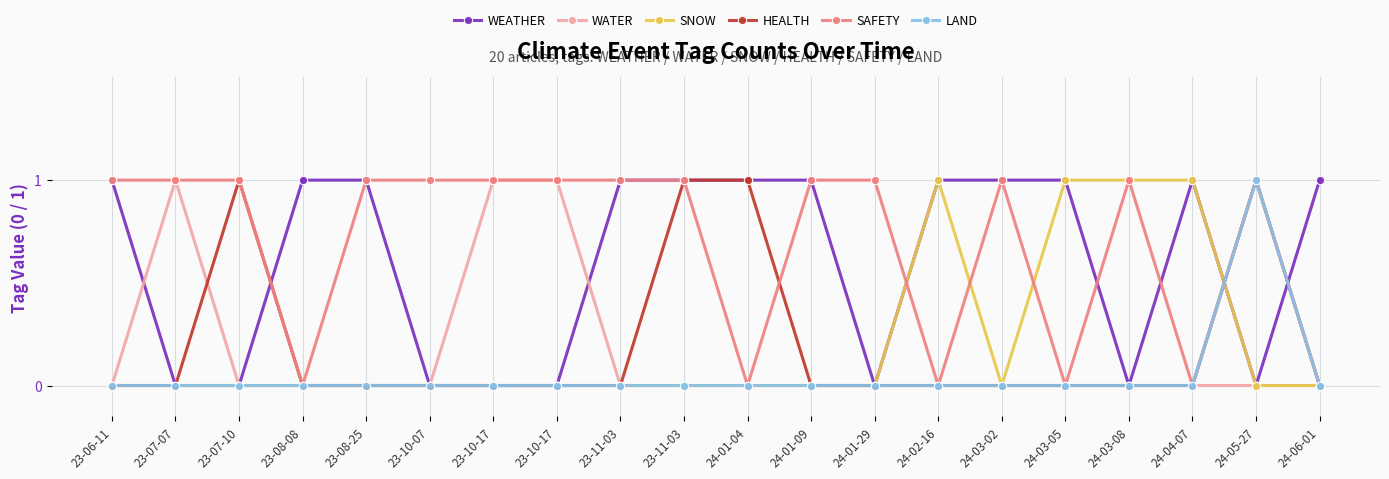

True or false: WEATHER has more than 0 interior local peaks.

True